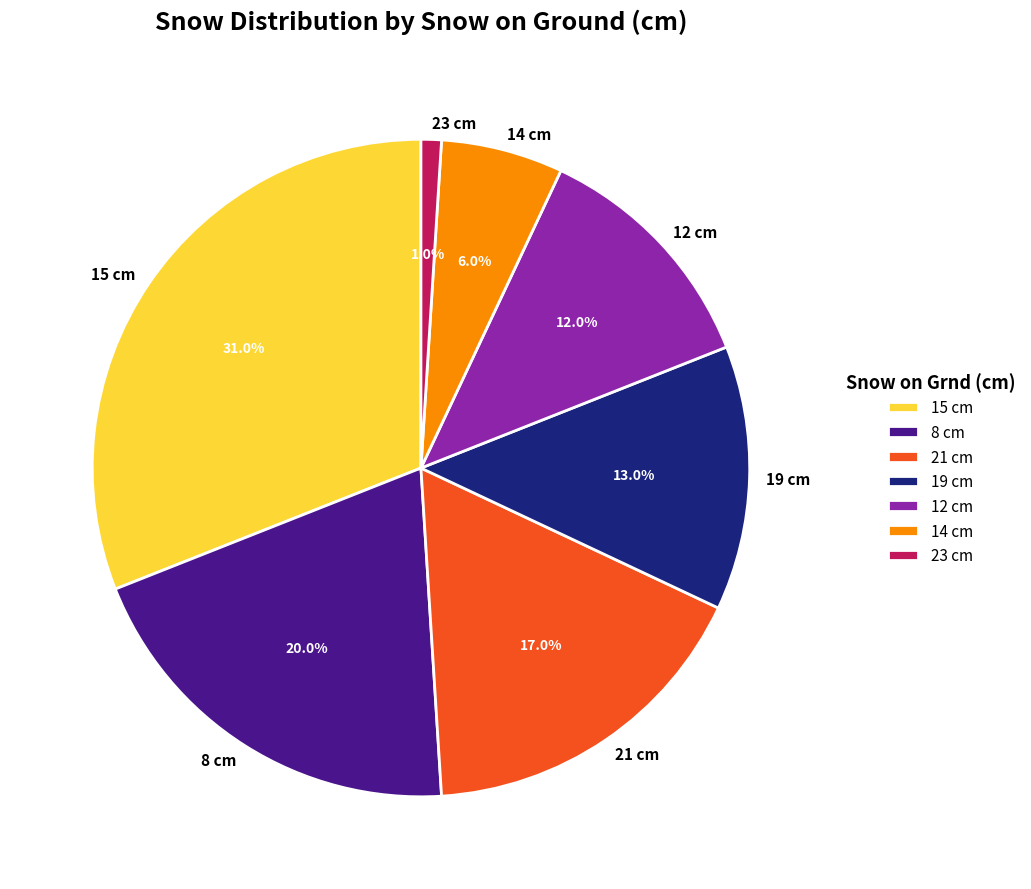

Rank the categories by value from lowest to highest.

23 cm, 14 cm, 12 cm, 19 cm, 21 cm, 8 cm, 15 cm